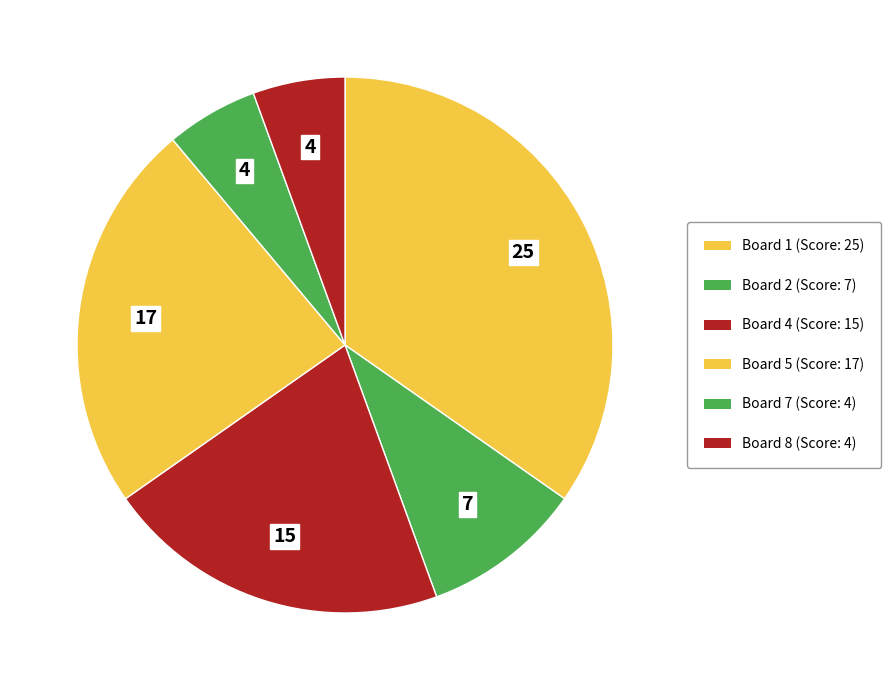

How many segments does this pie chart have?

6